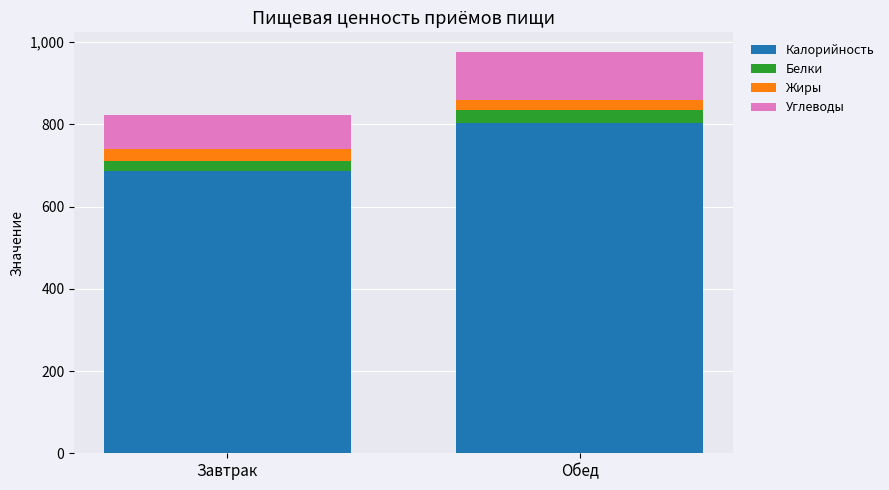

What are all the series names shown in the legend?

Калорийность, Белки, Жиры, Углеводы